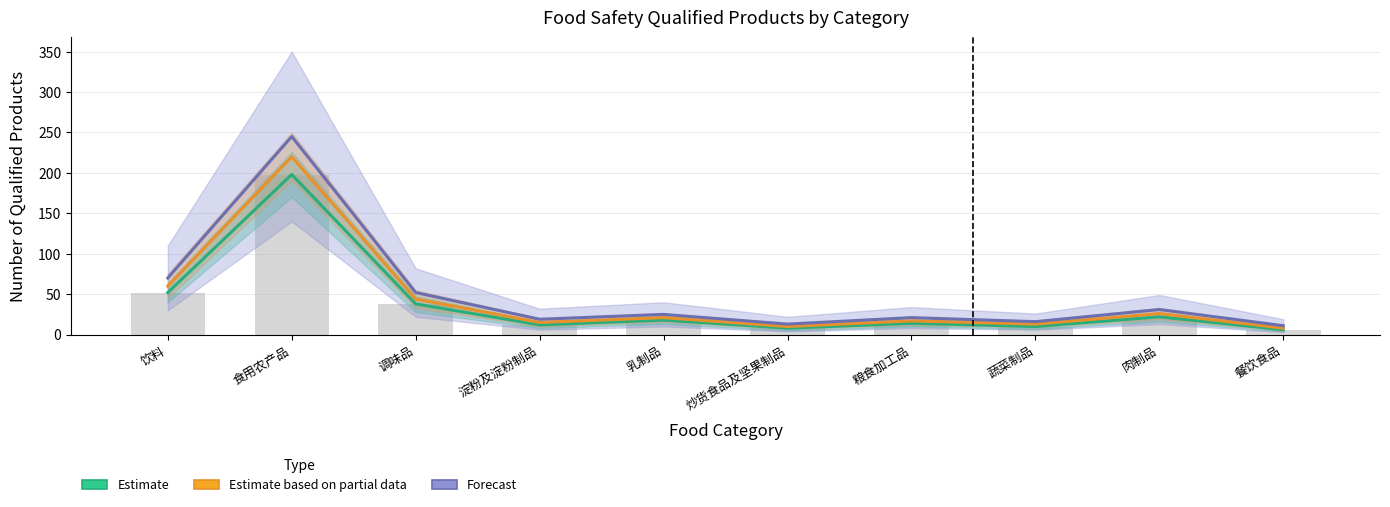

At which category does the chart reach its minimum across all series?

餐饮食品